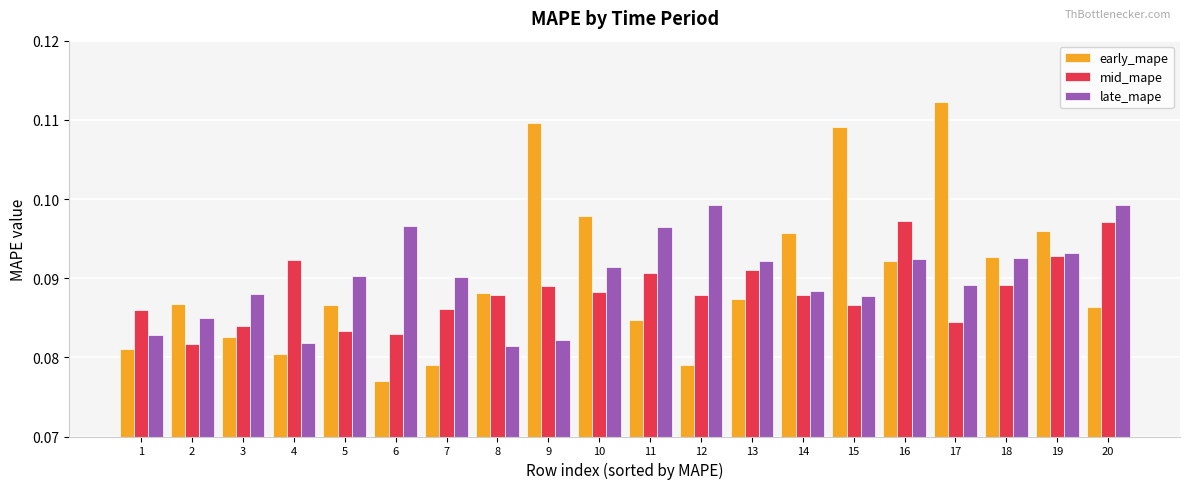

Which series changed the most between 2 and 4?

mid_mape